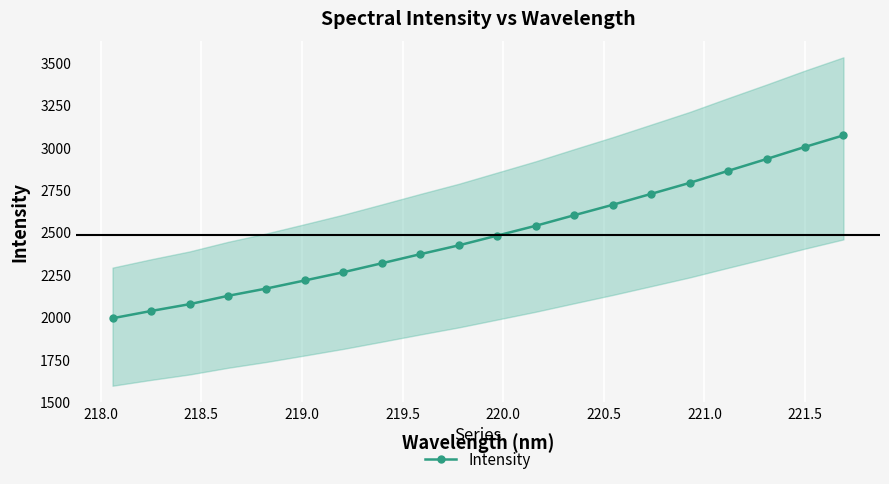

What is the maximum value for Intensity?

3071.8